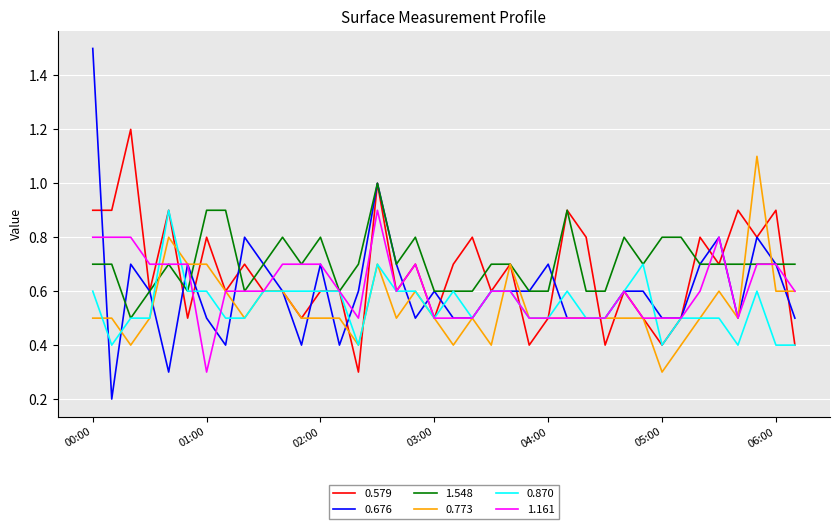

What is the minimum value for 0.870?

0.4